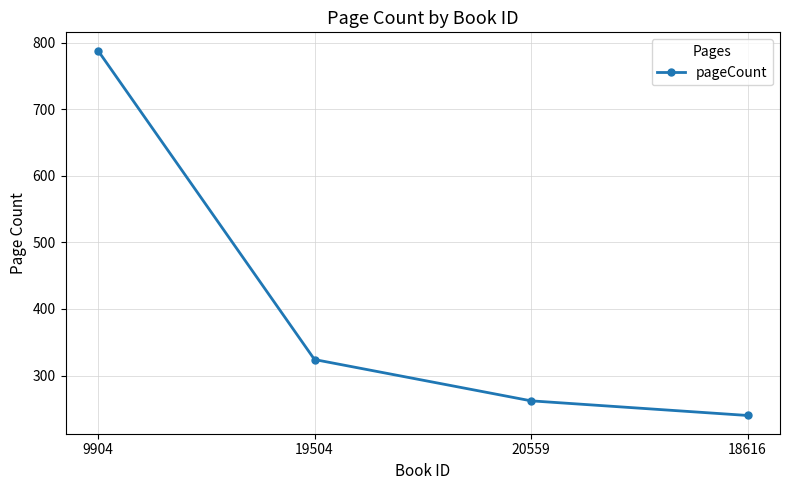

At which label is the value closest to 514?

19504